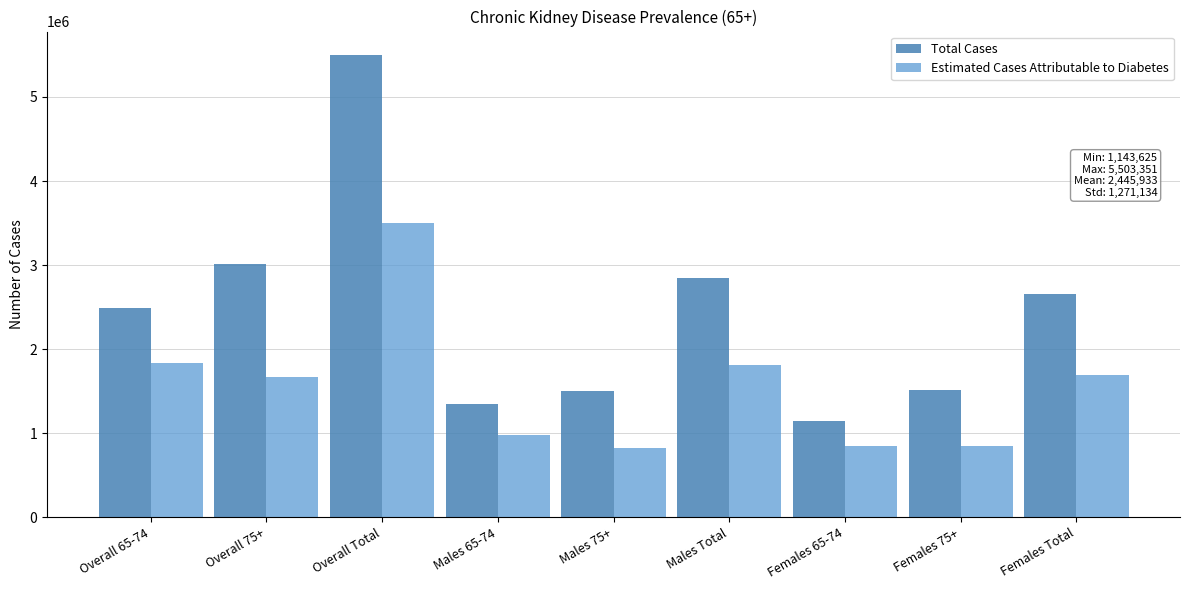

At which category is the sum across all series the highest?

Overall Total